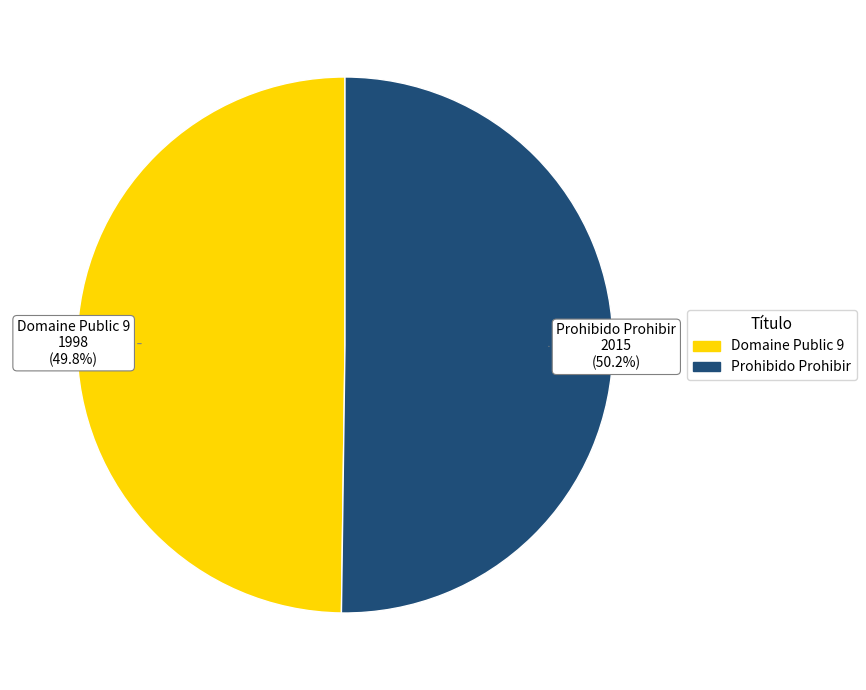

How many segments does this pie chart have?

2